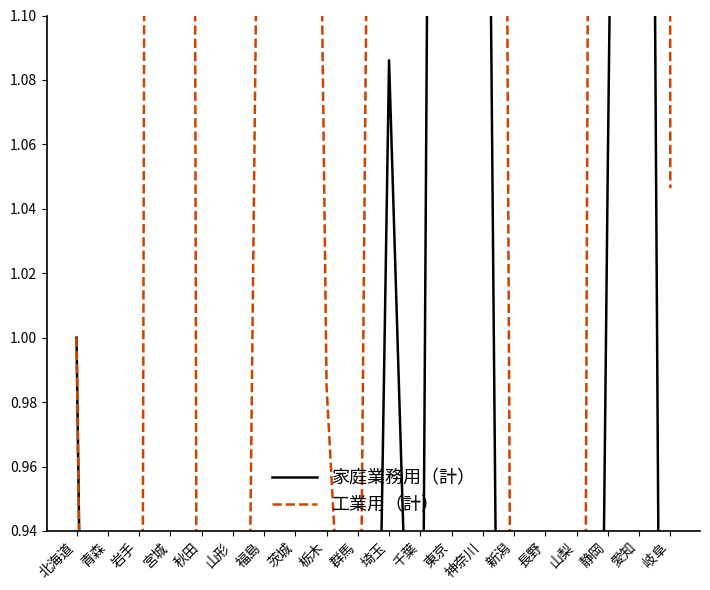

Between which two adjacent categories do 工業用（計） and 家庭業務用（計） first intersect?

青森 and 岩手